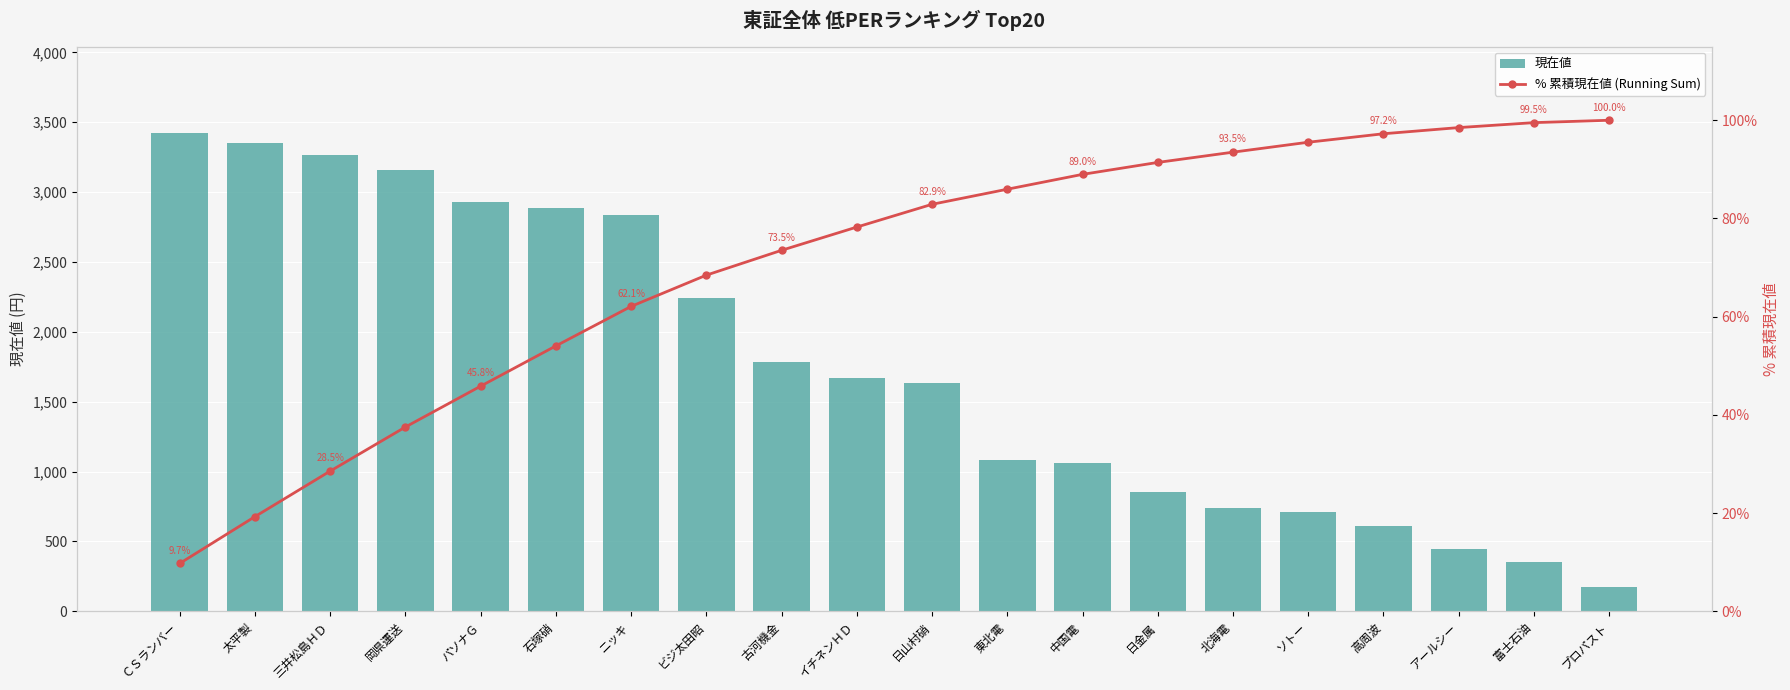

What is the difference between the 現在値 values at ビジ太田昭 and 三井松島ＨＤ?

1025.0